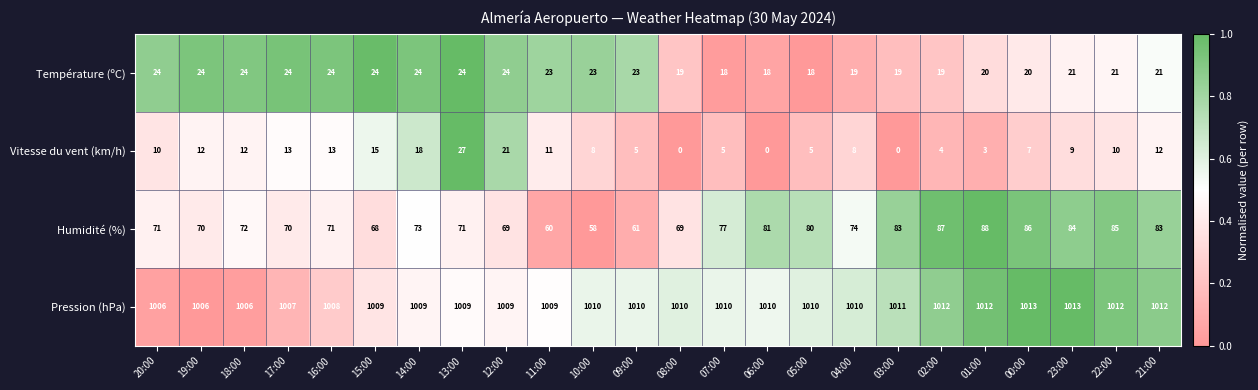

How many data points does each series have?

24